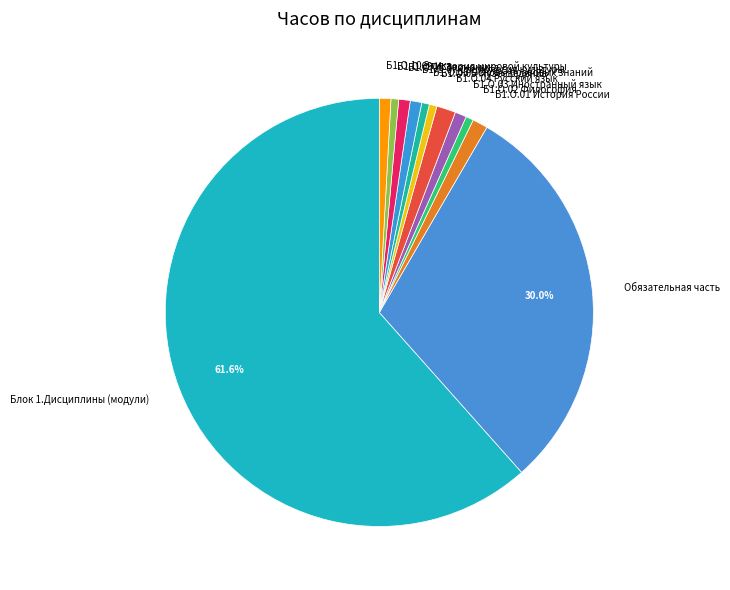

Combined, do Б1.О.06 Основы правовых знаний and Б1.О.02 Философия account for over 50%?

No